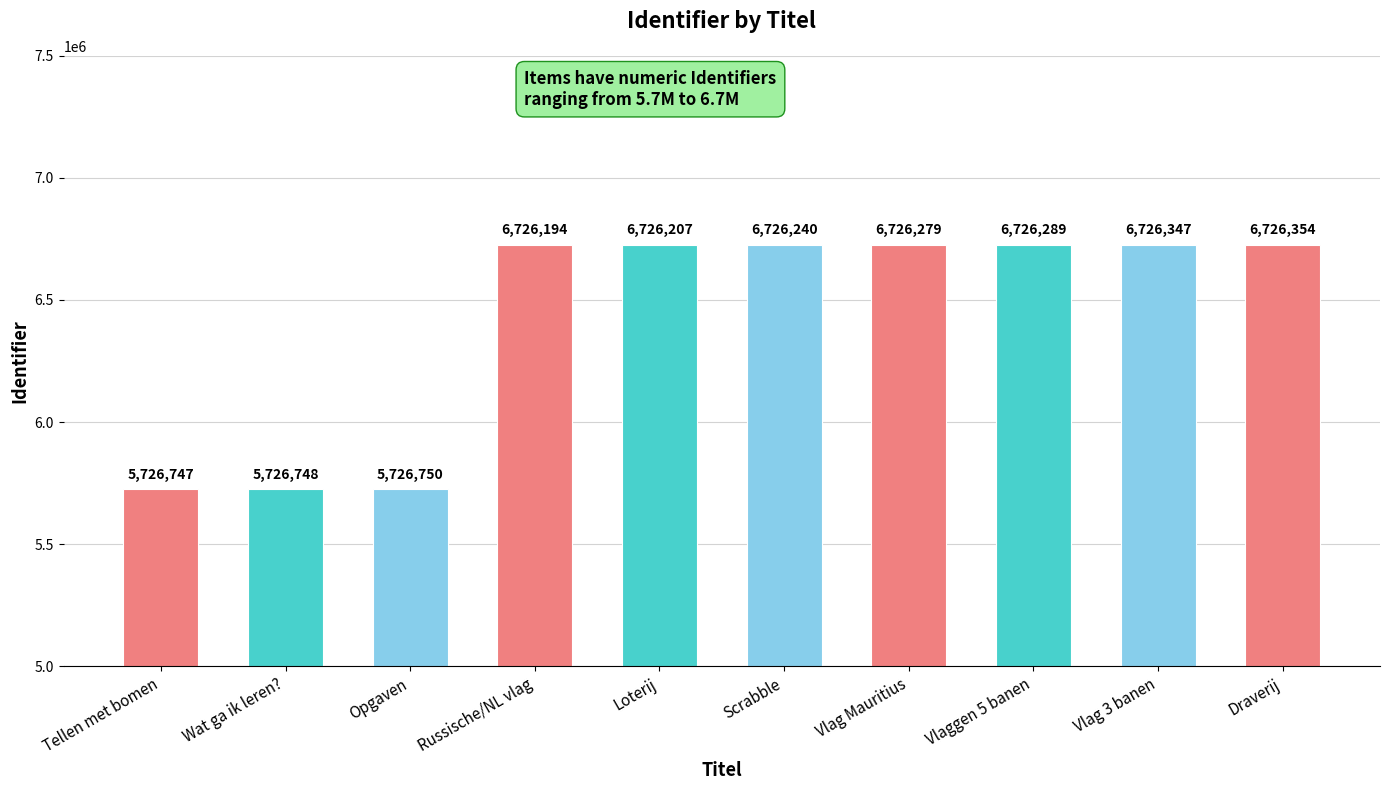

How many bars are there in total?

10